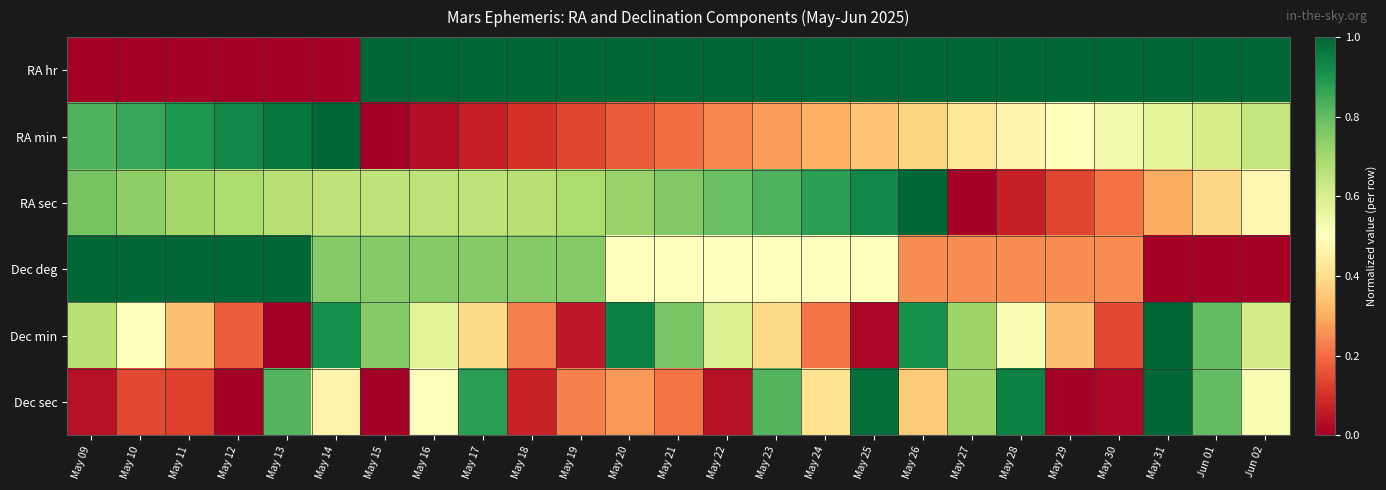

Reading left to right, transcribe all the data shown in this chart.

RA hr: May 09=0.0	May 10=0.0	May 11=0.0	May 12=0.0	May 13=0.0	May 14=0.0	May 15=1.0	May 16=1.0	May 17=1.0	May 18=1.0	May 19=1.0	May 20=1.0	May 21=1.0	May 22=1.0	May 23=1.0	May 24=1.0	May 25=1.0	May 26=1.0	May 27=1.0	May 28=1.0	May 29=1.0	May 30=1.0	May 31=1.0	Jun 01=1.0	Jun 02=1.0
RA min: May 09=0.8	May 10=0.9	May 11=0.9	May 12=0.9	May 13=1.0	May 14=1.0	May 15=0.0	May 16=0.0	May 17=0.1	May 18=0.1	May 19=0.1	May 20=0.2	May 21=0.2	May 22=0.2	May 23=0.3	May 24=0.3	May 25=0.3	May 26=0.4	May 27=0.4	May 28=0.5	May 29=0.5	May 30=0.5	May 31=0.6	Jun 01=0.6	Jun 02=0.6
RA sec: May 09=0.8	May 10=0.7	May 11=0.7	May 12=0.7	May 13=0.7	May 14=0.6	May 15=0.6	May 16=0.6	May 17=0.6	May 18=0.7	May 19=0.7	May 20=0.7	May 21=0.8	May 22=0.8	May 23=0.8	May 24=0.9	May 25=0.9	May 26=1.0	May 27=0.0	May 28=0.1	May 29=0.1	May 30=0.2	May 31=0.3	Jun 01=0.4	Jun 02=0.5
Dec deg: May 09=1.0	May 10=1.0	May 11=1.0	May 12=1.0	May 13=1.0	May 14=0.8	May 15=0.8	May 16=0.8	May 17=0.8	May 18=0.8	May 19=0.8	May 20=0.5	May 21=0.5	May 22=0.5	May 23=0.5	May 24=0.5	May 25=0.5	May 26=0.2	May 27=0.2	May 28=0.2	May 29=0.2	May 30=0.2	May 31=0.0	Jun 01=0.0	Jun 02=0.0
Dec min: May 09=0.7	May 10=0.5	May 11=0.3	May 12=0.2	May 13=0.0	May 14=0.9	May 15=0.8	May 16=0.6	May 17=0.4	May 18=0.2	May 19=0.1	May 20=0.9	May 21=0.8	May 22=0.6	May 23=0.4	May 24=0.2	May 25=0.0	May 26=0.9	May 27=0.7	May 28=0.5	May 29=0.3	May 30=0.1	May 31=1.0	Jun 01=0.8	Jun 02=0.6
Dec sec: May 09=0.0	May 10=0.1	May 11=0.1	May 12=0.0	May 13=0.8	May 14=0.5	May 15=0.0	May 16=0.5	May 17=0.9	May 18=0.1	May 19=0.2	May 20=0.3	May 21=0.2	May 22=0.0	May 23=0.8	May 24=0.4	May 25=1.0	May 26=0.4	May 27=0.7	May 28=0.9	May 29=0.0	May 30=0.0	May 31=1.0	Jun 01=0.8	Jun 02=0.5